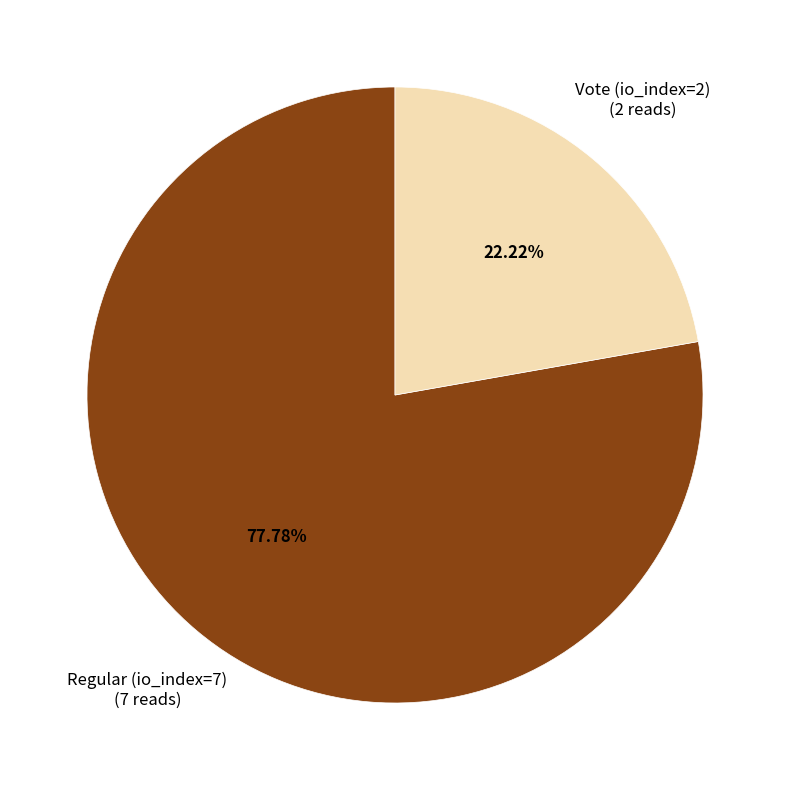

Is there a majority slice in this chart?

Yes